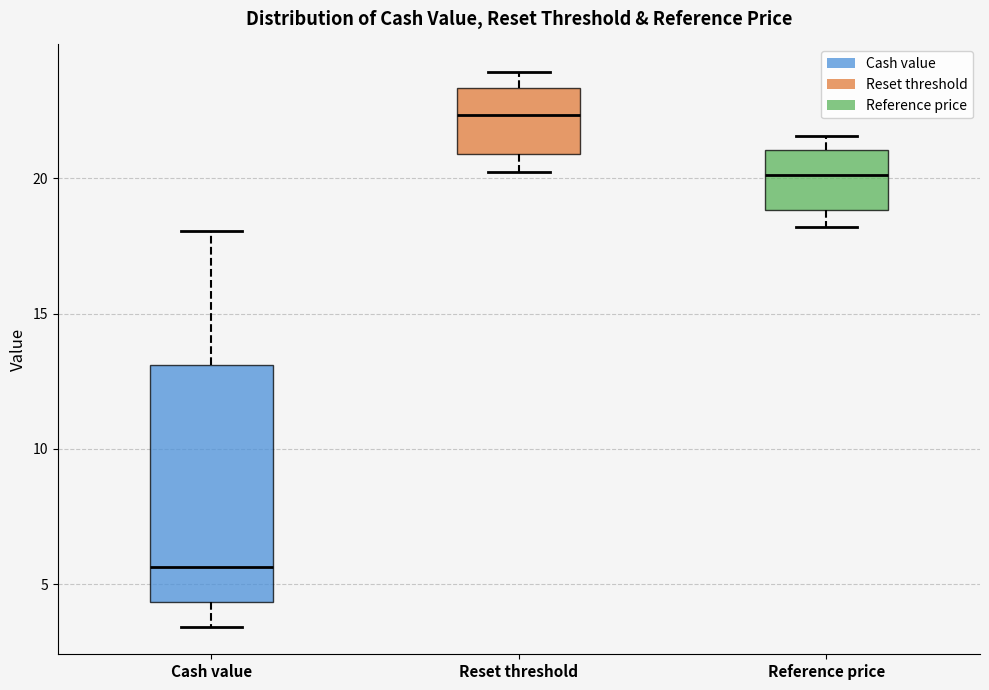

Reading left to right, read every box against the y-axis: the position of its median line, the range the box covers, and the ends of its whiskers. The values are not printed on the chart, so give them approximately, as read against the axis.

Cash value: median 5.5, box 4.5 to 13.0, whiskers 3.5 to 18.0
Reset threshold: median 22.5, box 21.0 to 23.5, whiskers 20.0 to 24.0
Reference price: median 20.0, box 19.0 to 21.0, whiskers 18.0 to 21.5